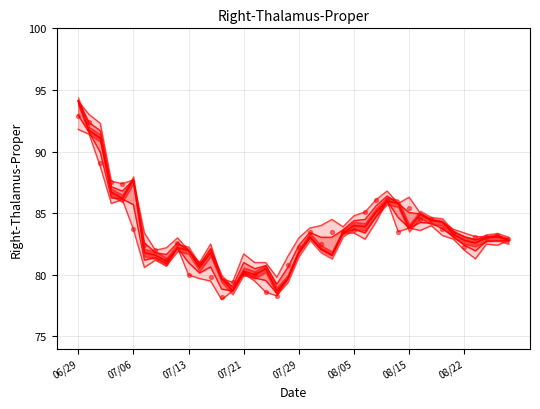

At which category is the sum across all series the highest?

06/29